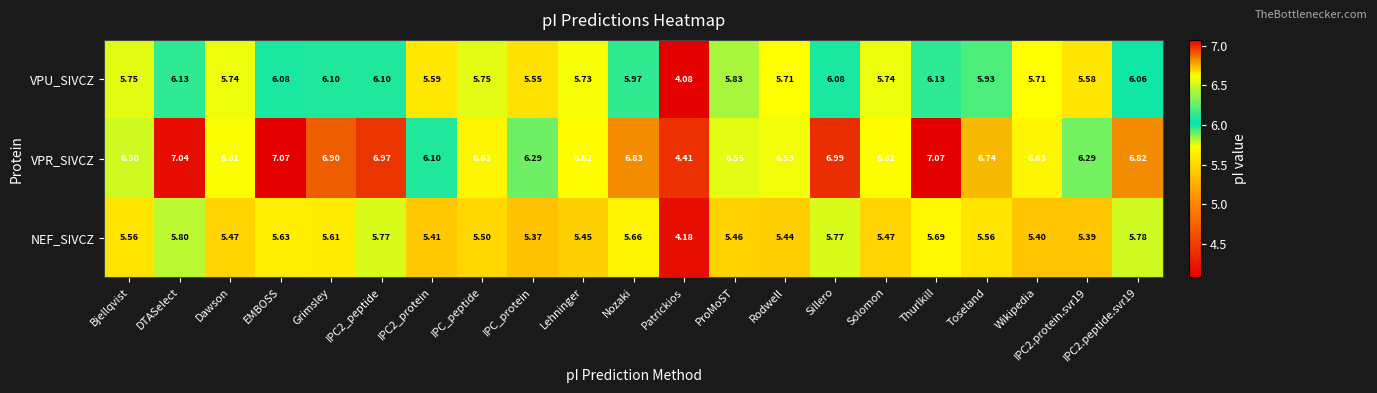

How many data points in VPU_SIVCZ are less than 5?

1